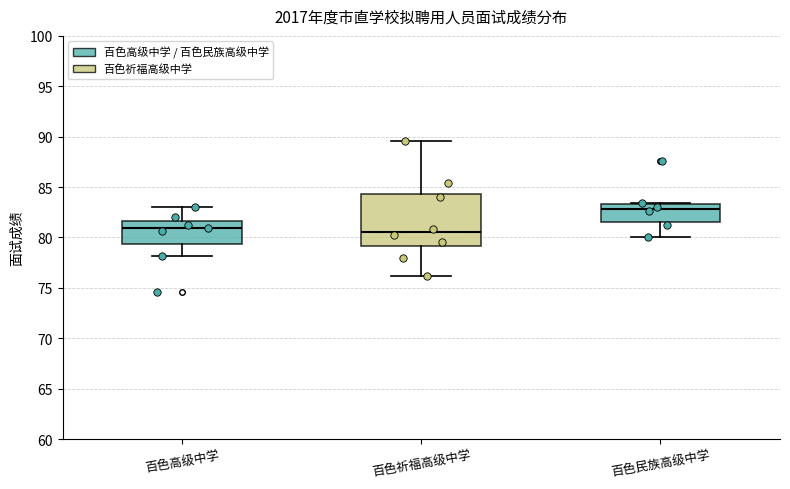

Reading left to right, transcribe this box plot: for each box, give where its median line is, the range the box spans, and where its two whiskers end, as read against the y-axis. The values are not printed on the chart, so give them approximately, as read against the axis.

百色高级中学: median 81.0, box 79.5 to 81.5, whiskers 78.0 to 83.0
百色祈福高级中学: median 80.5, box 79.0 to 84.5, whiskers 76.0 to 89.5
百色民族高级中学: median 83.0, box 81.5 to 83.5, whiskers 80.0 to 83.5